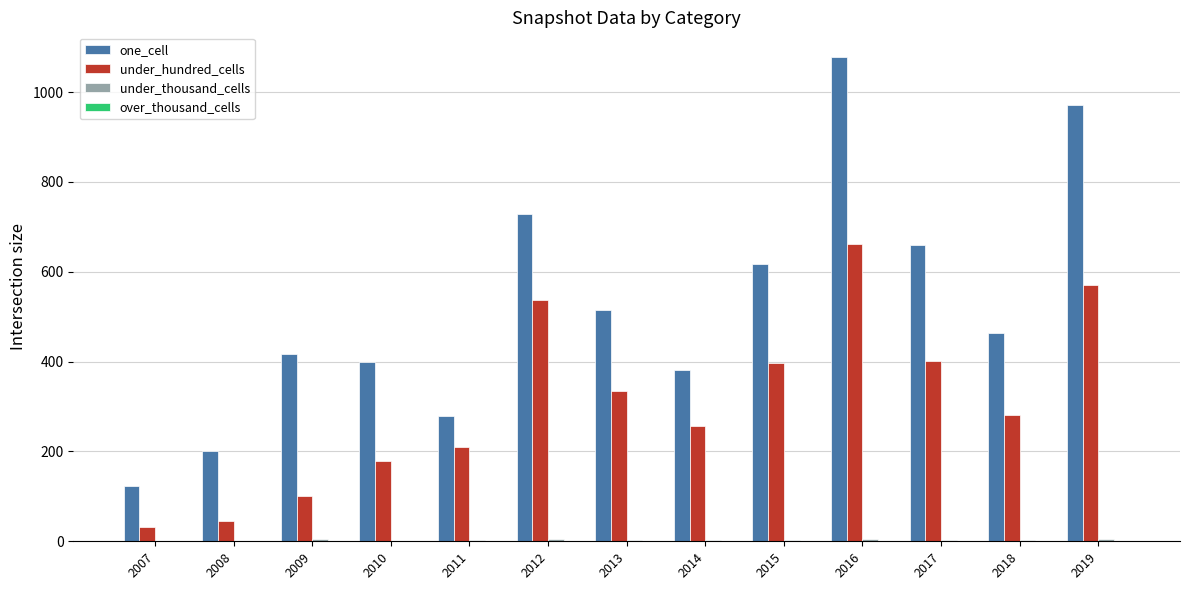

At which category is the sum across all series the highest?

2016